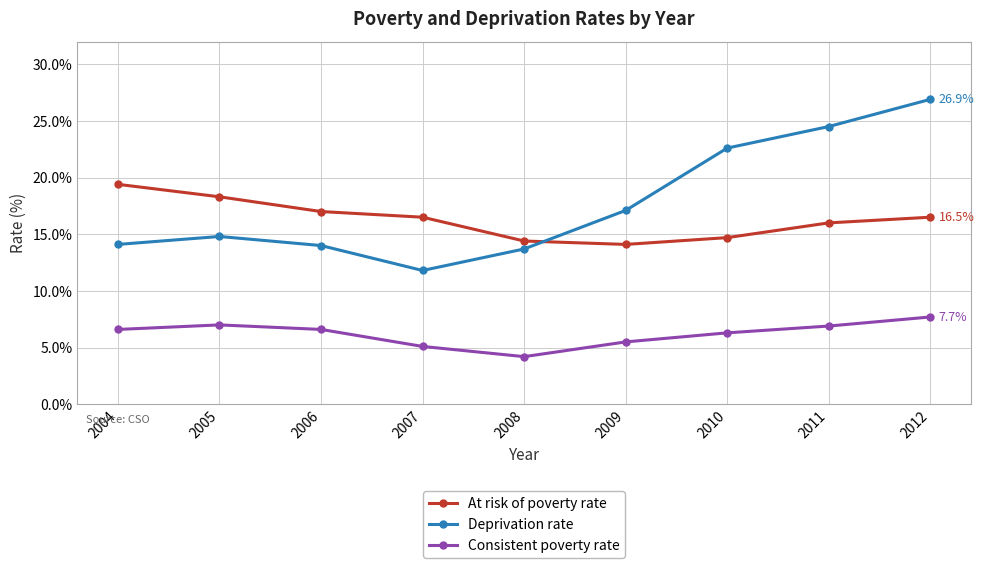

What is the total value across all series at 2012?

51.1